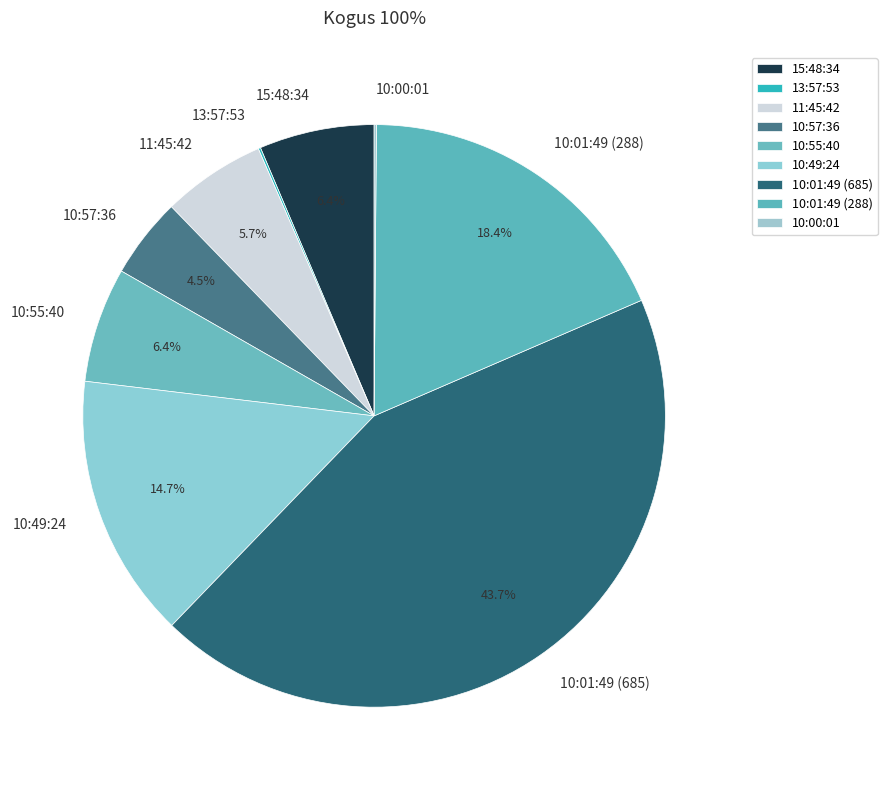

Is there any slice that represents more than half of the pie?

No